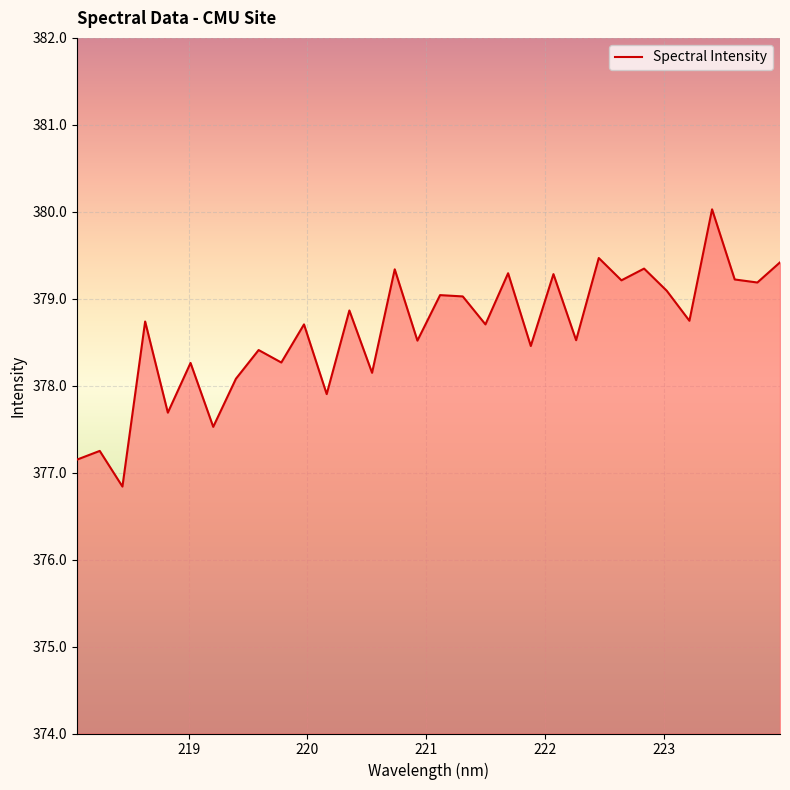

What is the smallest value displayed?

376.8